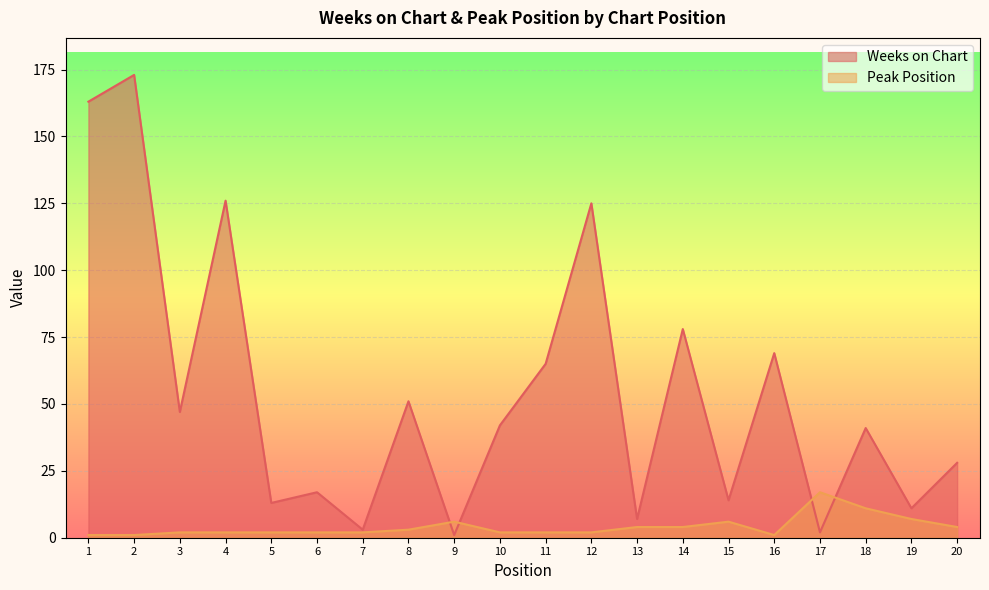

Reading right to left, transcribe all the data shown in this chart.

Weeks on Chart: 20=28	19=11	18=41	17=2	16=69	15=14	14=78	13=7	12=125	11=65	10=42	9=1	8=51	7=3	6=17	5=13	4=126	3=47	2=173	1=163
Peak Position: 20=4	19=7	18=11	17=17	16=1	15=6	14=4	13=4	12=2	11=2	10=2	9=6	8=3	7=2	6=2	5=2	4=2	3=2	2=1	1=1